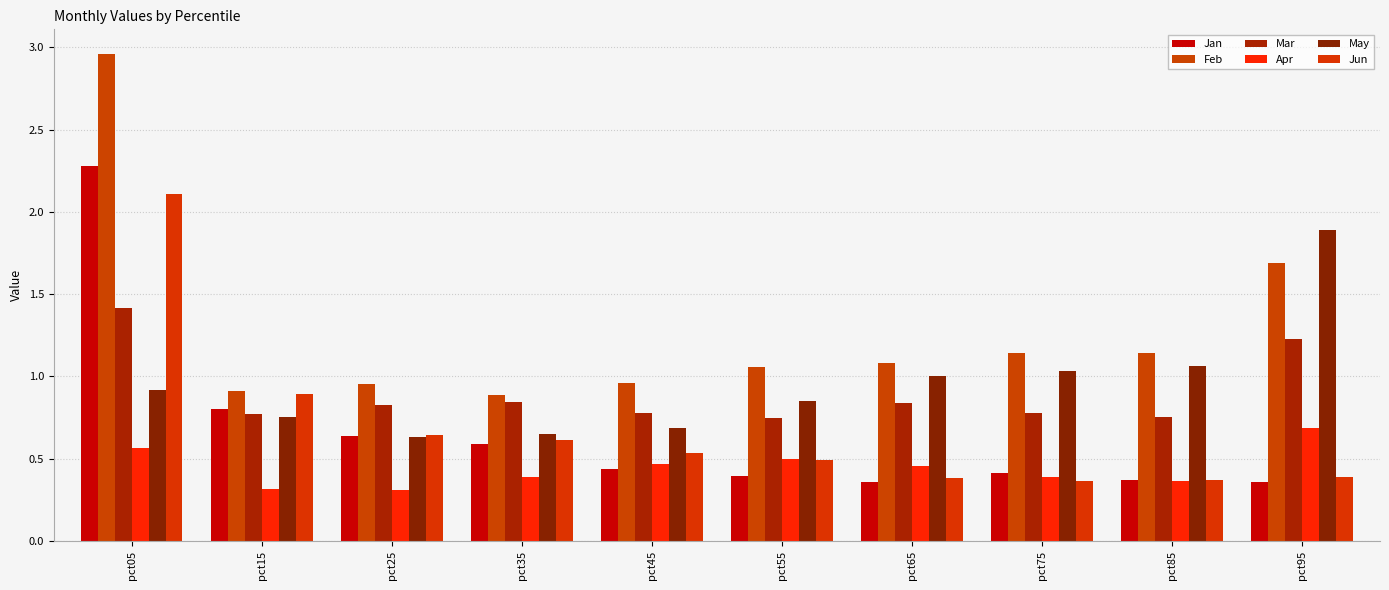

At how many categories does at least one series exceed 2?

1